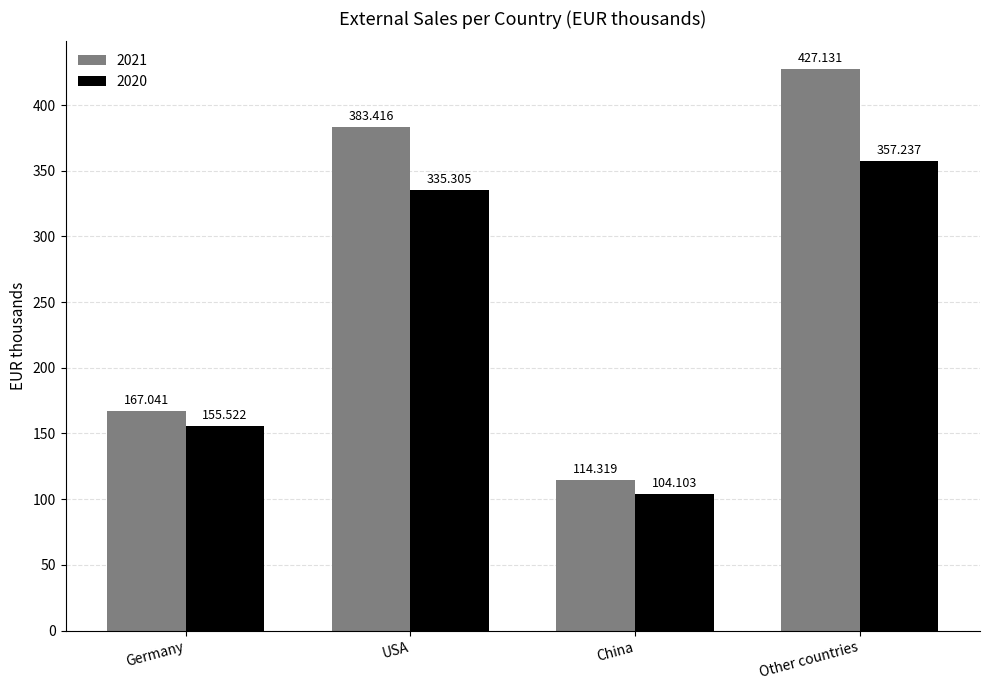

Where is 2020 nearest to the value 230?

Germany